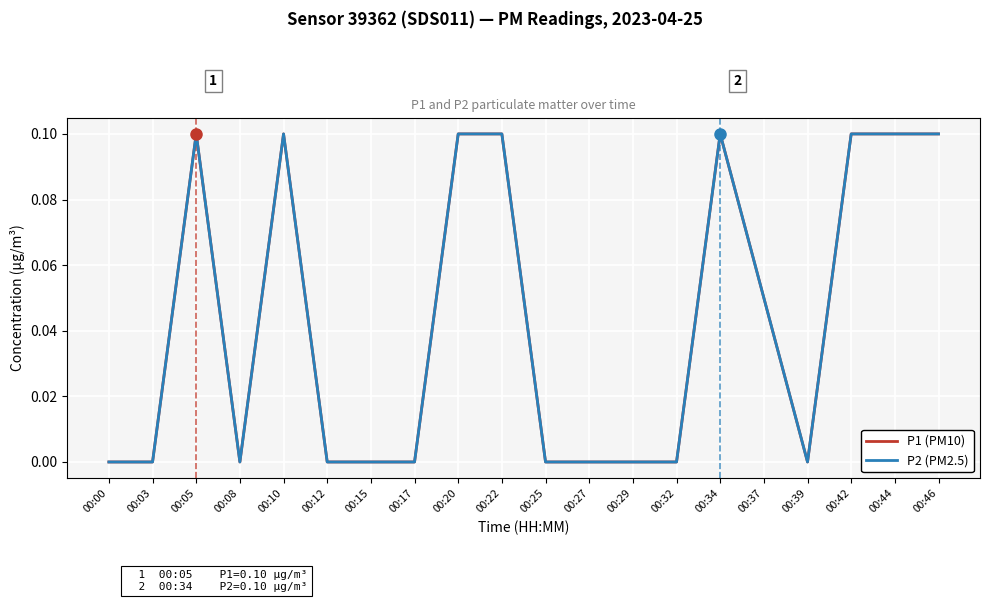

Does the chart have visible grid lines?

Yes